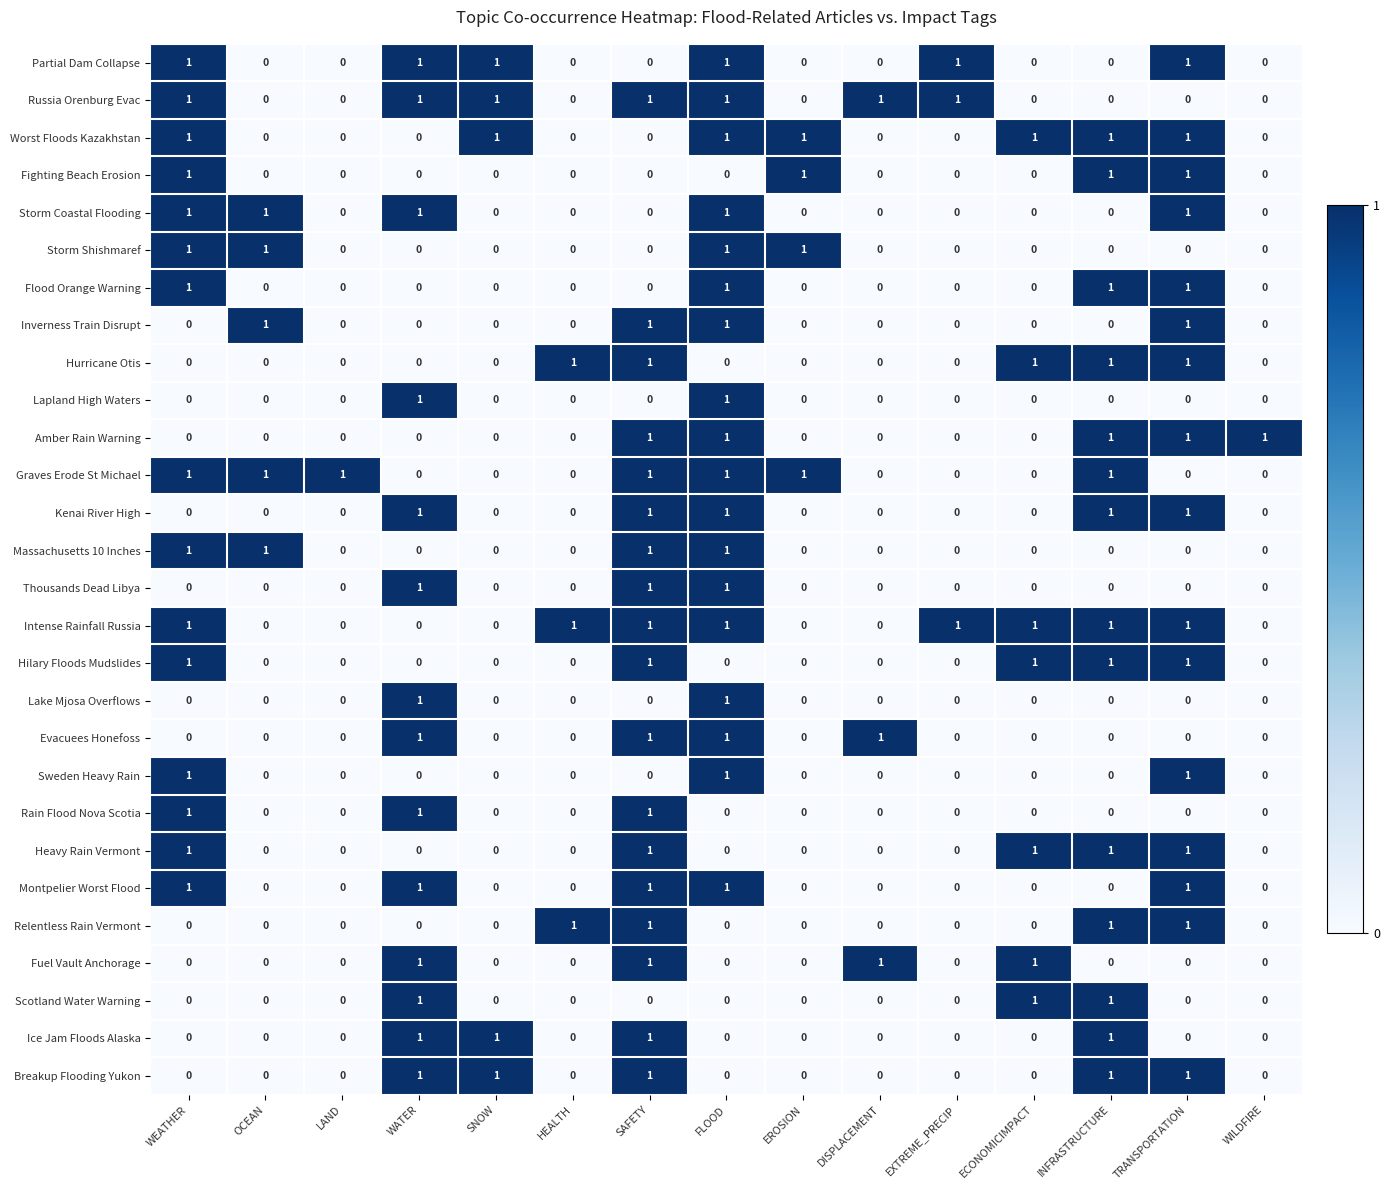

The value of Rain Flood Nova Scotia at WILDFIRE is 0. True or false?

True